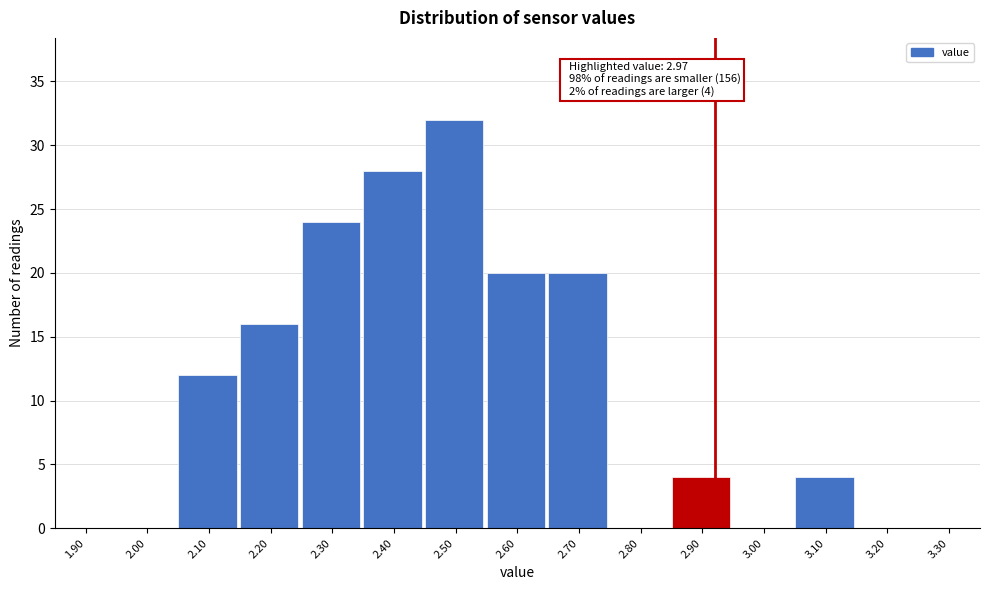

Reading left to right, list all the values displayed in this chart.

1.90=0	2.00=0	2.10=12	2.20=16	2.30=24	2.40=28	2.50=32	2.60=20	2.70=20	2.80=0	2.90=4	3.00=0	3.10=4	3.20=0	3.30=0